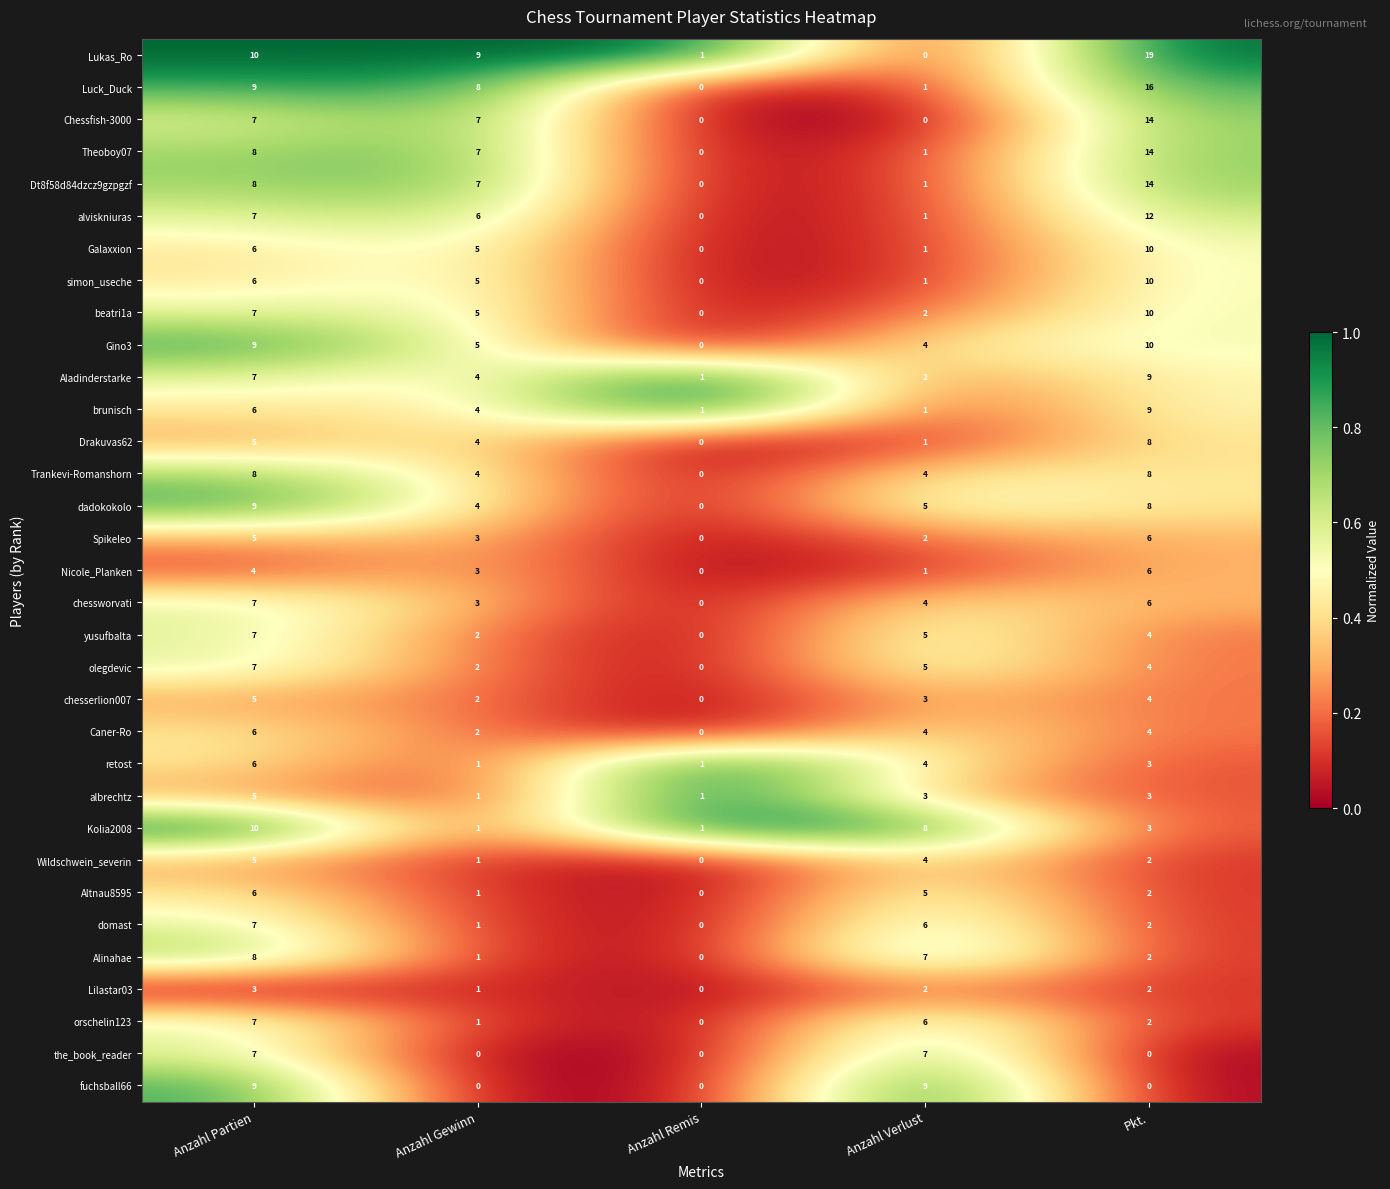

What is the total value across all series at Anzahl Partien?

226